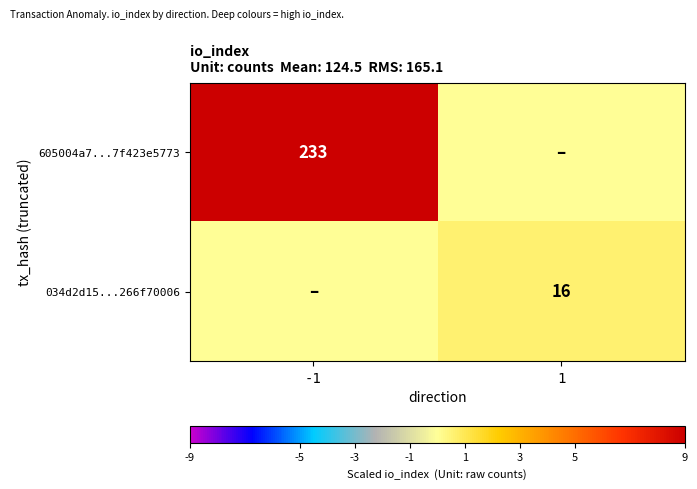

Is the value of 605004a7...7f423e5773 at -1 greater than the value of 034d2d15...266f70006 at 1?

Yes